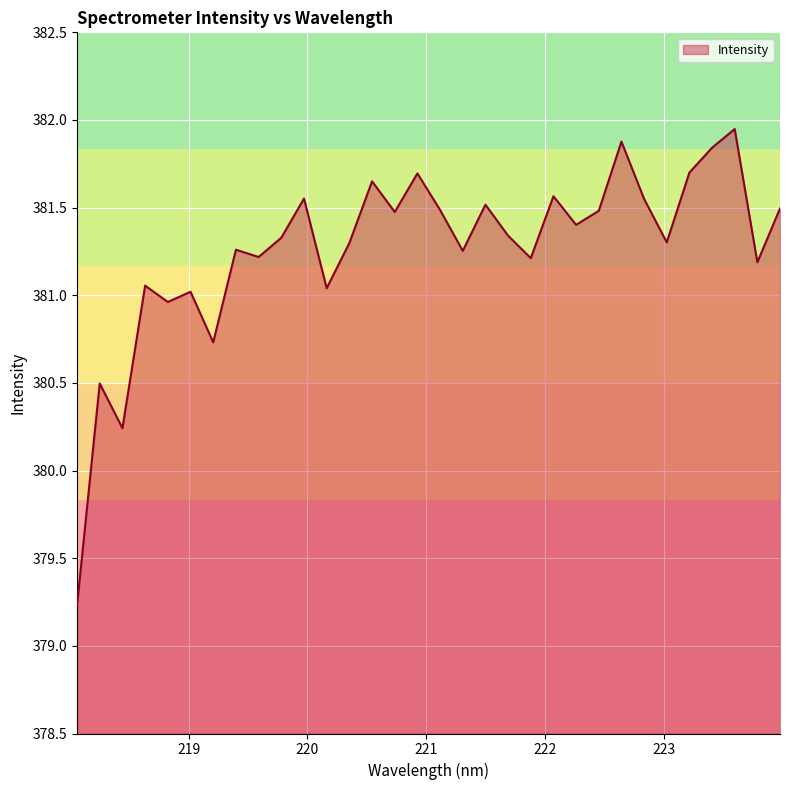

What is the smallest value displayed?

379.2